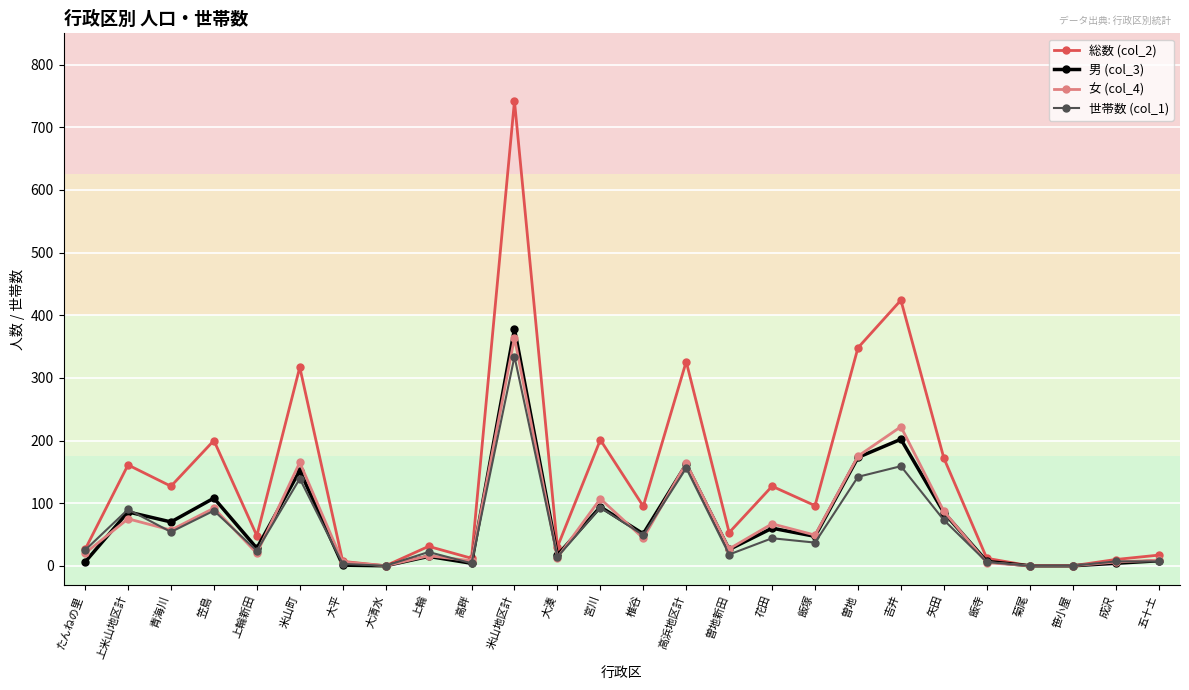

What is the sum of all 世帯数 (col_1) values?

1588